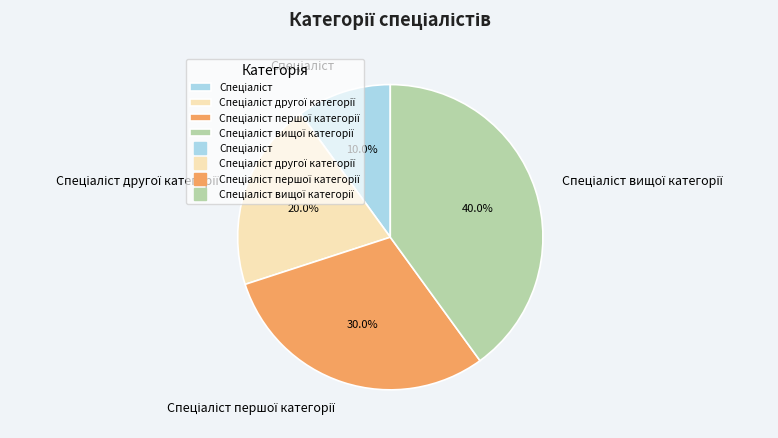

Does any single category account for the majority?

No